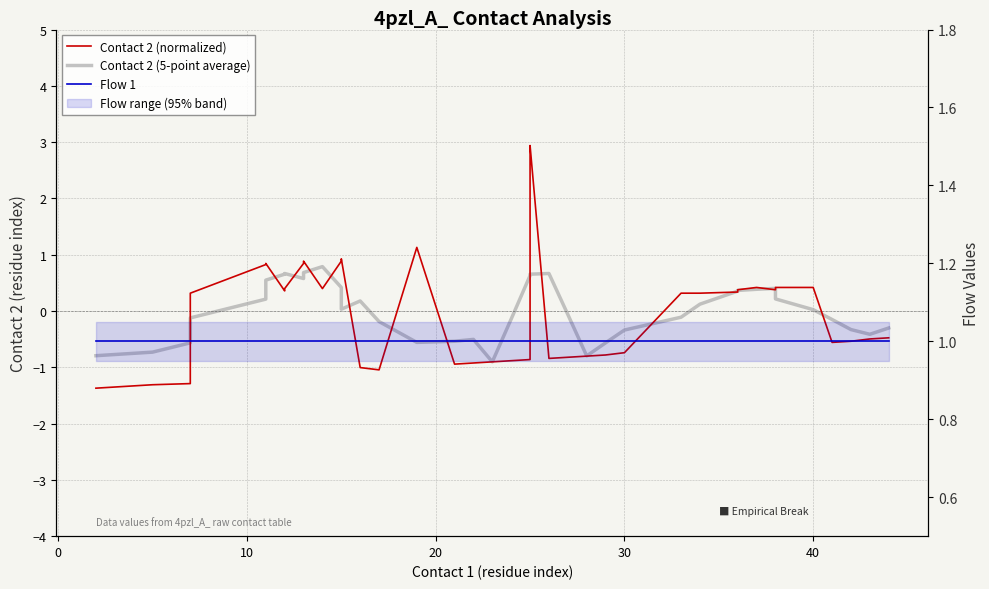

The Flow 1 series shows 0.4 at 18. True or false?

False